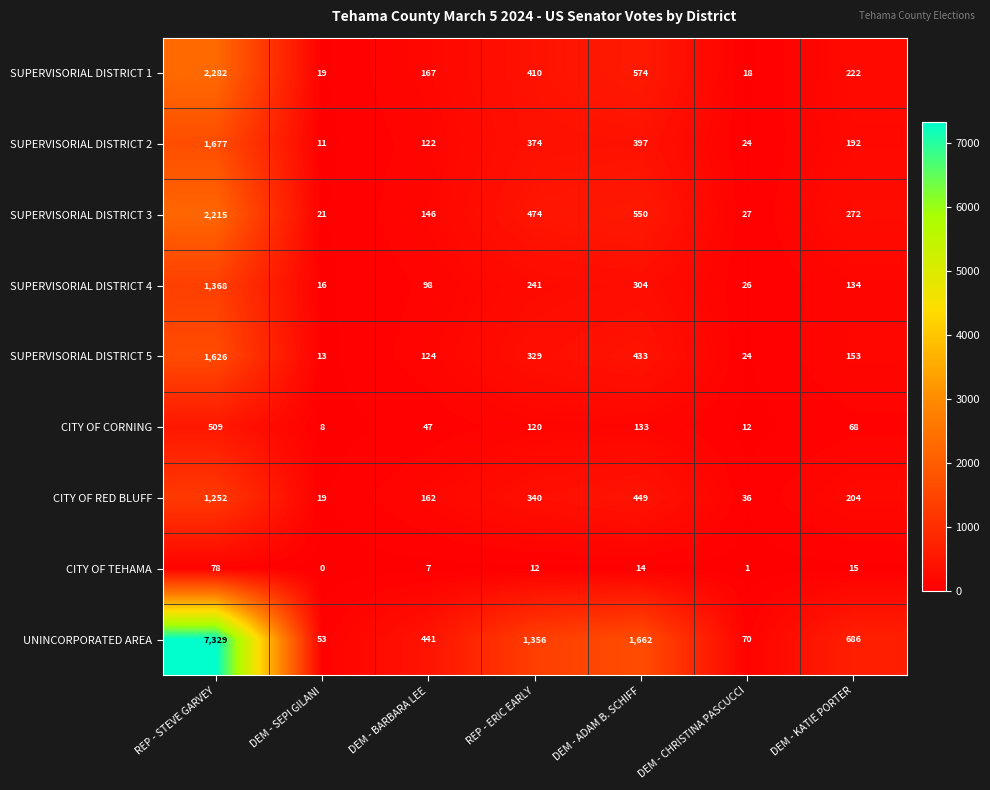

Rank the series by their maximum value, from lowest to highest.

CITY OF TEHAMA, CITY OF CORNING, CITY OF RED BLUFF, SUPERVISORIAL DISTRICT 4, SUPERVISORIAL DISTRICT 5, SUPERVISORIAL DISTRICT 2, SUPERVISORIAL DISTRICT 3, SUPERVISORIAL DISTRICT 1, UNINCORPORATED AREA